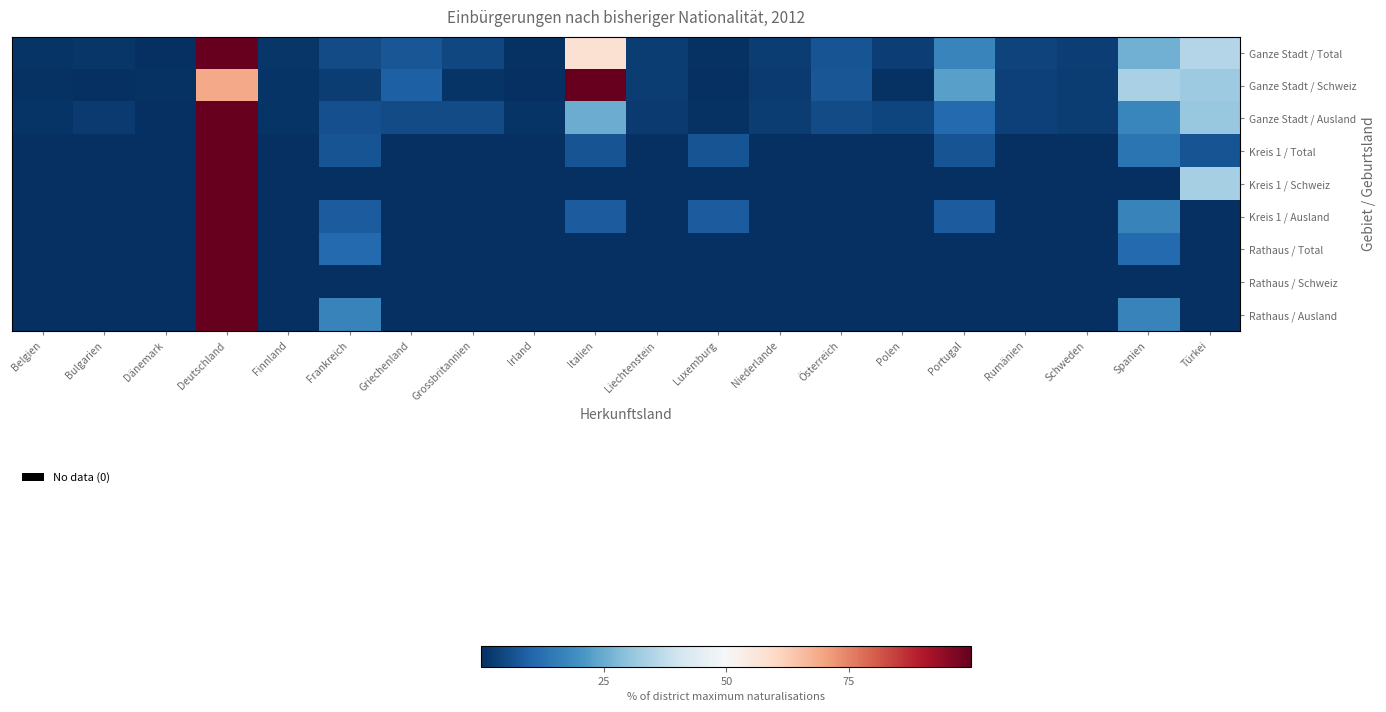

Reading left to right, list all the values displayed in this chart.

Ganze Stadt / Total: Belgien=0.8	Bulgarien=1.4	Dänemark=0.2	Deutschland=100.0	Finnland=1.2	Frankreich=5.4	Griechenland=7.2	Grossbritannien=4.3	Irland=0.6	Italien=57.8	Liechtenstein=2.5	Luxemburg=0.4	Niederlande=2.7	Österreich=6.8	Polen=3.1	Portugal=17.0	Rumänien=3.7	Schweden=2.9	Spanien=25.9	Türkei=35.2
Ganze Stadt / Schweiz: Belgien=0.5	Bulgarien=0.0	Dänemark=0.5	Deutschland=68.8	Finnland=1.1	Frankreich=2.6	Griechenland=9.0	Grossbritannien=1.1	Irland=0.0	Italien=100.0	Liechtenstein=2.6	Luxemburg=0.0	Niederlande=2.1	Österreich=7.4	Polen=0.5	Portugal=22.8	Rumänien=3.2	Schweden=2.6	Spanien=33.9	Türkei=31.7
Ganze Stadt / Ausland: Belgien=0.8	Bulgarien=2.0	Dänemark=0.0	Deutschland=100.0	Finnland=1.1	Frankreich=5.9	Griechenland=5.1	Grossbritannien=5.4	Irland=0.8	Italien=25.2	Liechtenstein=2.0	Luxemburg=0.6	Niederlande=2.5	Österreich=5.1	Polen=4.0	Portugal=11.0	Rumänien=3.4	Schweden=2.5	Spanien=17.3	Türkei=31.2
Kreis 1 / Total: Belgien=0.0	Bulgarien=0.0	Dänemark=0.0	Deutschland=100.0	Finnland=0.0	Frankreich=6.7	Griechenland=0.0	Grossbritannien=0.0	Irland=0.0	Italien=6.7	Liechtenstein=0.0	Luxemburg=6.7	Niederlande=0.0	Österreich=0.0	Polen=0.0	Portugal=6.7	Rumänien=0.0	Schweden=0.0	Spanien=13.3	Türkei=6.7
Kreis 1 / Schweiz: Belgien=0.0	Bulgarien=0.0	Dänemark=0.0	Deutschland=100.0	Finnland=0.0	Frankreich=0.0	Griechenland=0.0	Grossbritannien=0.0	Irland=0.0	Italien=0.0	Liechtenstein=0.0	Luxemburg=0.0	Niederlande=0.0	Österreich=0.0	Polen=0.0	Portugal=0.0	Rumänien=0.0	Schweden=0.0	Spanien=0.0	Türkei=33.3
Kreis 1 / Ausland: Belgien=0.0	Bulgarien=0.0	Dänemark=0.0	Deutschland=100.0	Finnland=0.0	Frankreich=8.3	Griechenland=0.0	Grossbritannien=0.0	Irland=0.0	Italien=8.3	Liechtenstein=0.0	Luxemburg=8.3	Niederlande=0.0	Österreich=0.0	Polen=0.0	Portugal=8.3	Rumänien=0.0	Schweden=0.0	Spanien=16.7	Türkei=0.0
Rathaus / Total: Belgien=0.0	Bulgarien=0.0	Dänemark=0.0	Deutschland=100.0	Finnland=0.0	Frankreich=11.1	Griechenland=0.0	Grossbritannien=0.0	Irland=0.0	Italien=0.0	Liechtenstein=0.0	Luxemburg=0.0	Niederlande=0.0	Österreich=0.0	Polen=0.0	Portugal=0.0	Rumänien=0.0	Schweden=0.0	Spanien=11.1	Türkei=0.0
Rathaus / Schweiz: Belgien=0.0	Bulgarien=0.0	Dänemark=0.0	Deutschland=100.0	Finnland=0.0	Frankreich=0.0	Griechenland=0.0	Grossbritannien=0.0	Irland=0.0	Italien=0.0	Liechtenstein=0.0	Luxemburg=0.0	Niederlande=0.0	Österreich=0.0	Polen=0.0	Portugal=0.0	Rumänien=0.0	Schweden=0.0	Spanien=0.0	Türkei=0.0
Rathaus / Ausland: Belgien=0.0	Bulgarien=0.0	Dänemark=0.0	Deutschland=100.0	Finnland=0.0	Frankreich=16.7	Griechenland=0.0	Grossbritannien=0.0	Irland=0.0	Italien=0.0	Liechtenstein=0.0	Luxemburg=0.0	Niederlande=0.0	Österreich=0.0	Polen=0.0	Portugal=0.0	Rumänien=0.0	Schweden=0.0	Spanien=16.7	Türkei=0.0